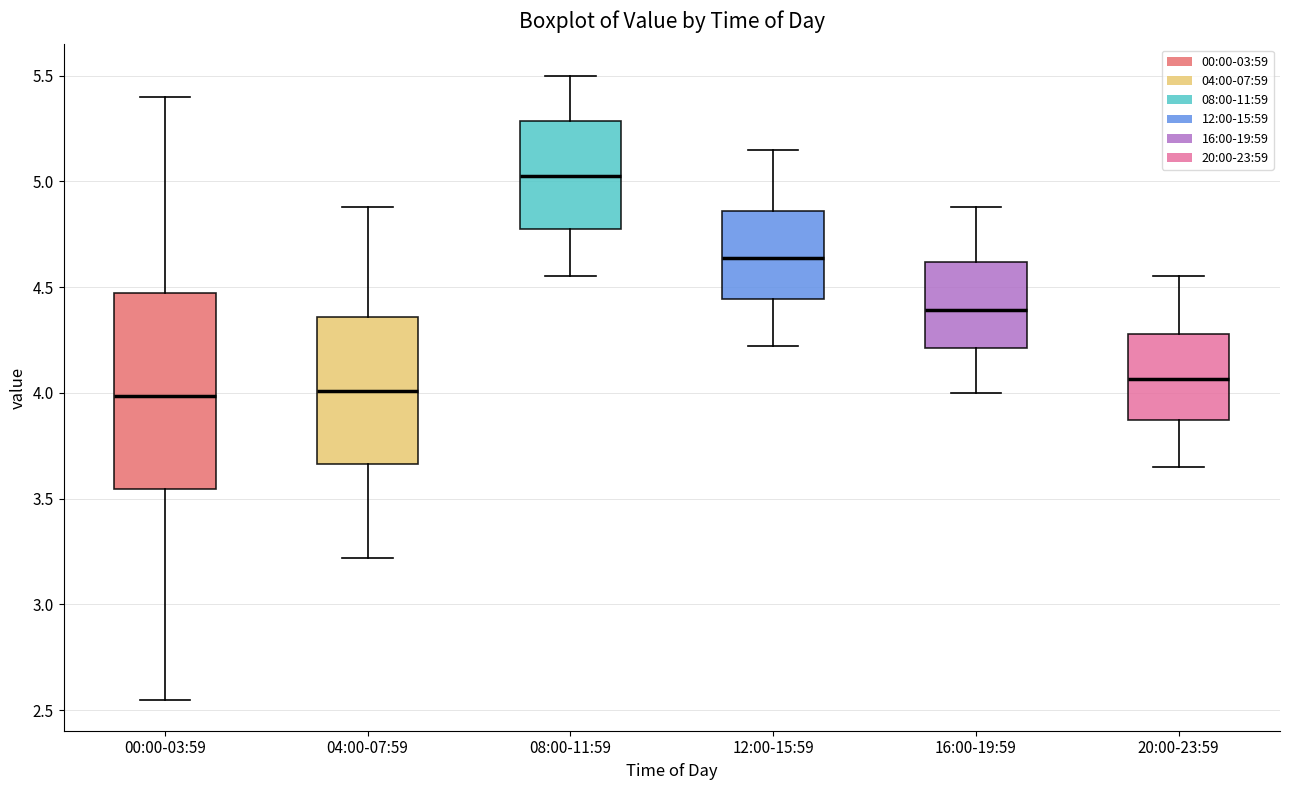

Which box is the tallest, from its lower edge to its upper edge?

00:00-03:59